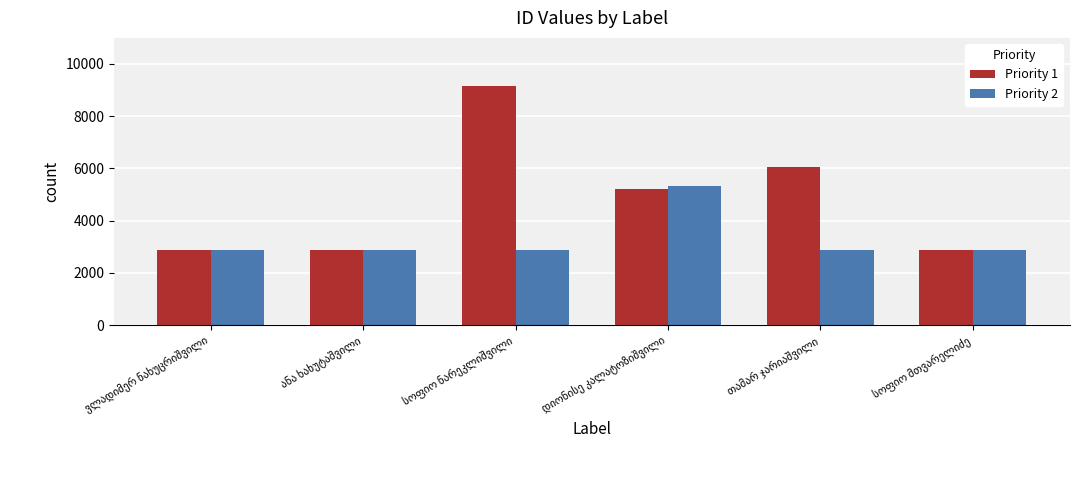

Which series has the largest total across all categories?

Priority 1